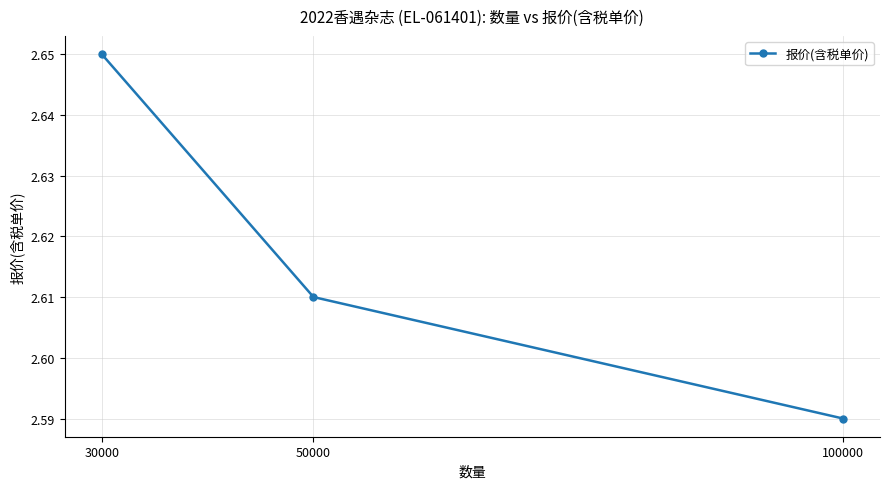

At which label is the value closest to 2?

100000